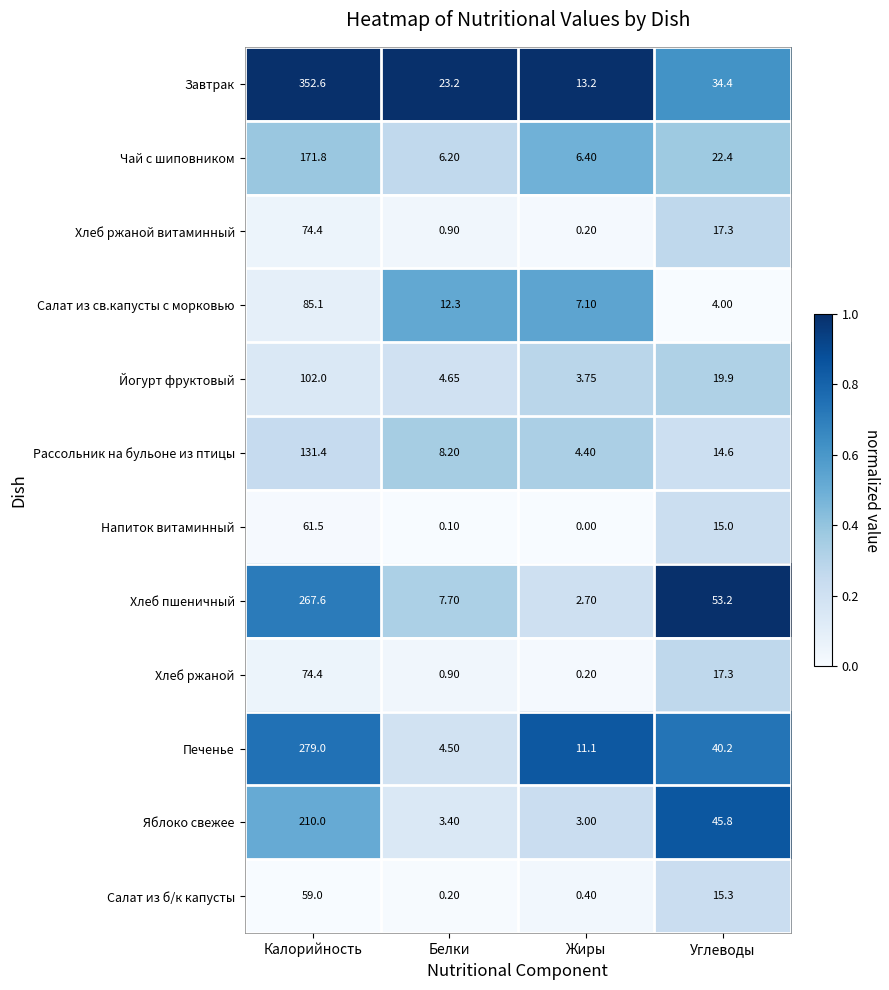

What is the spread (max minus min) of values at Углеводы?

49.2